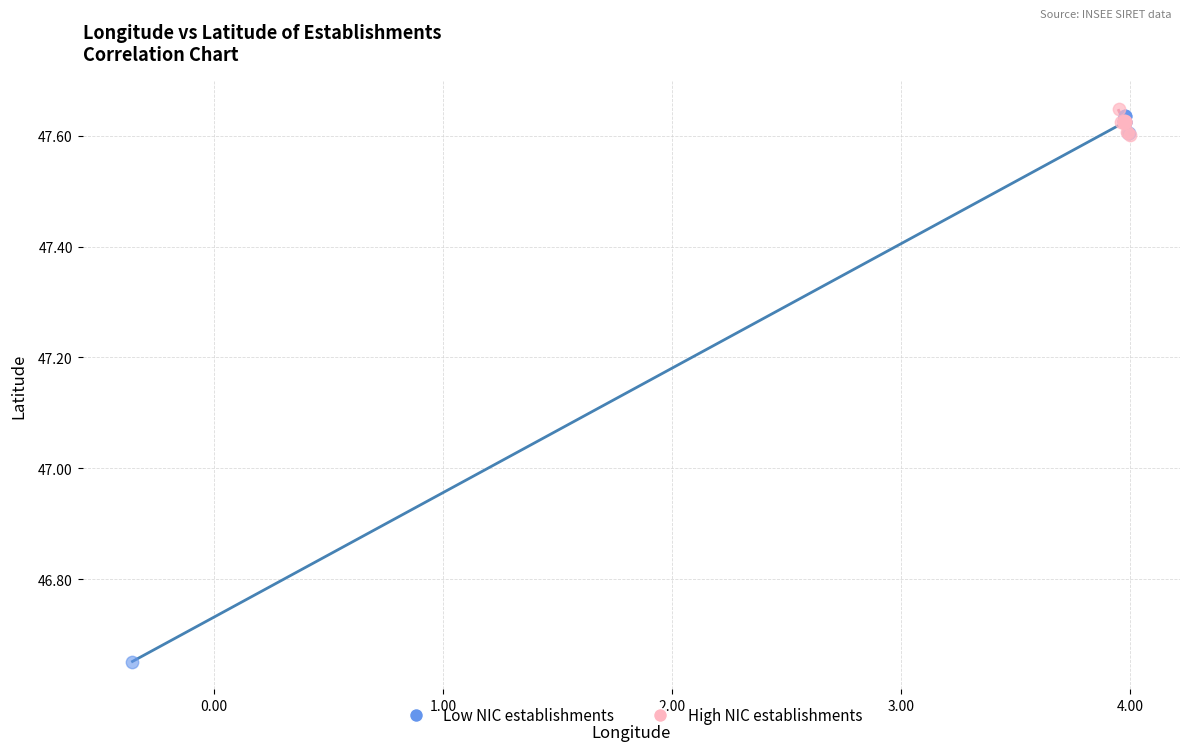

Which series contains the highest Y value?

High NIC establishments